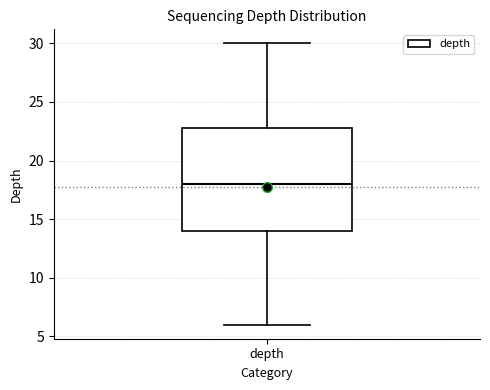

Where does the median line of the box for depth sit on the y-axis? The values are not printed on the chart, so give them approximately, as read against the axis.

18